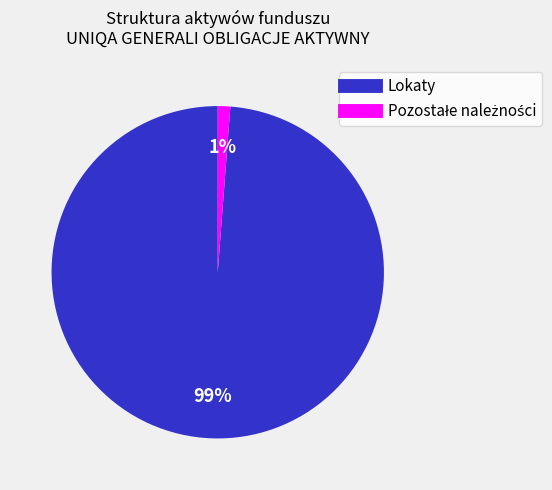

To the nearest percent, what is the average slice percentage?

50%